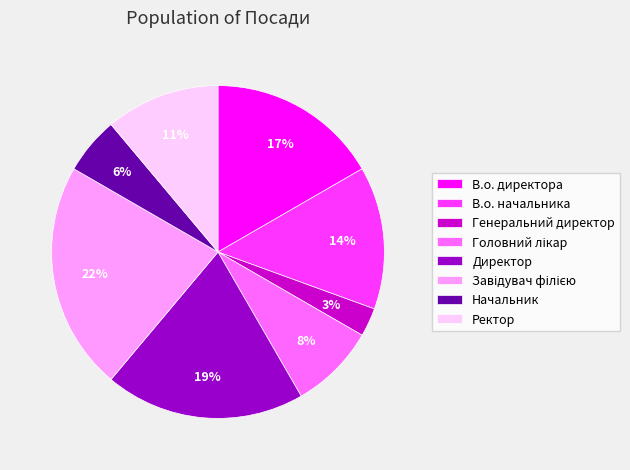

To the nearest percent, what portion does Начальник represent?

6%